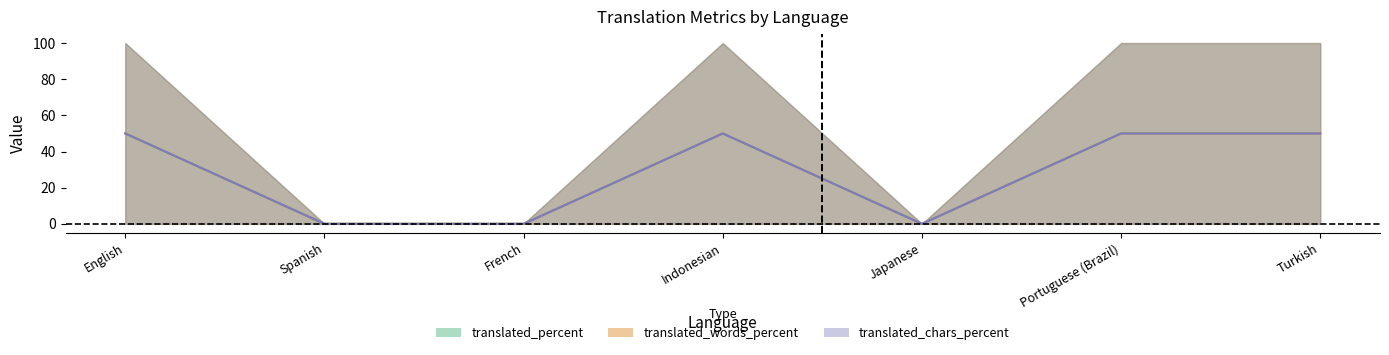

True or false: translated_words_percent and translated cross at least once.

False